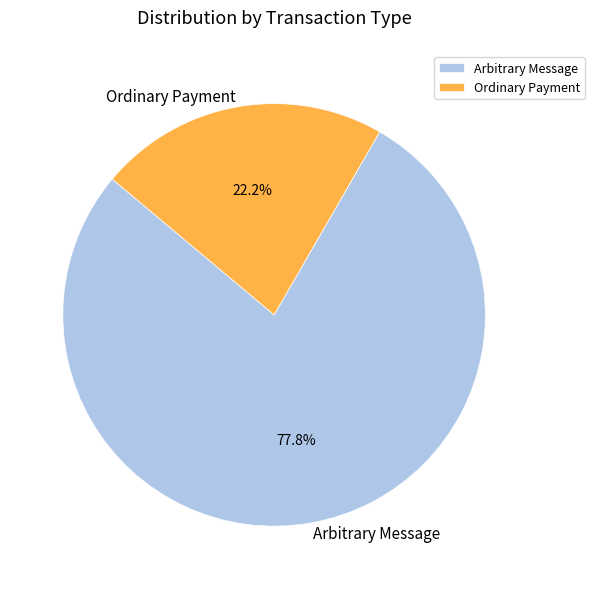

How many slices are in this pie chart?

2